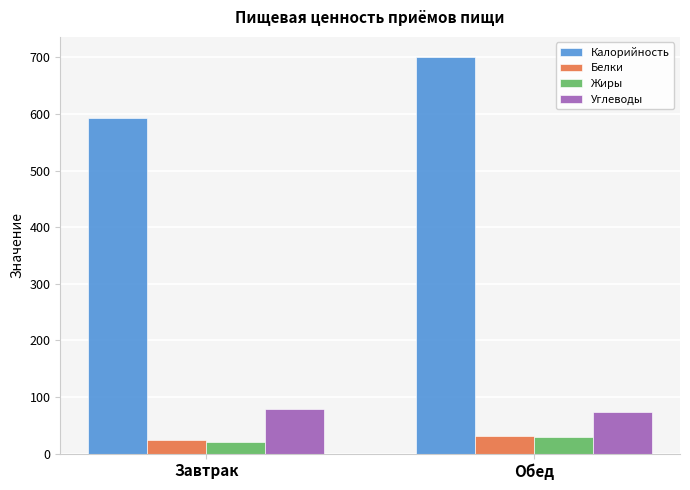

Is it true that Углеводы equals 79.1 at Завтрак?

True